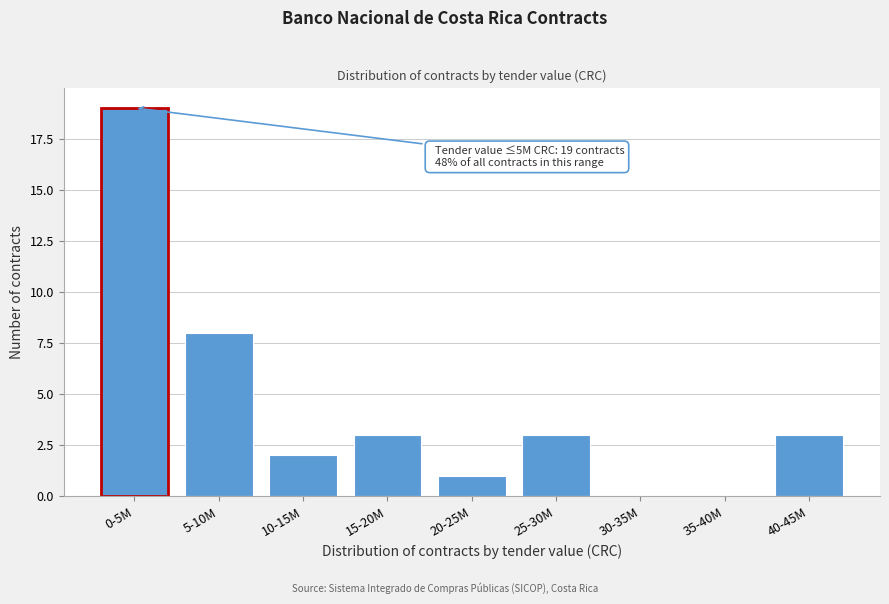

Reading left to right, extract all data points from this chart.

0-5M=19	5-10M=8	10-15M=2	15-20M=3	20-25M=1	25-30M=3	30-35M=0	35-40M=0	40-45M=3